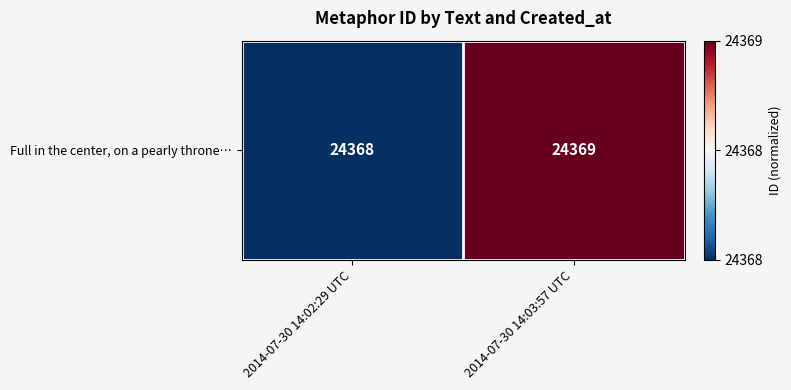

The chart shows a value of 1 at 2014-07-30 14:03:57 UTC. True or false?

True